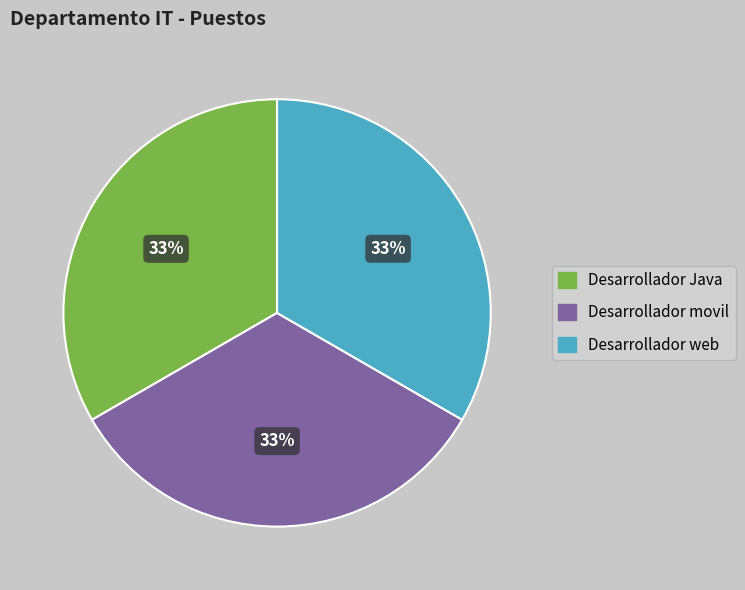

True or false: Desarrollador web accounts for 33% of the total.

True